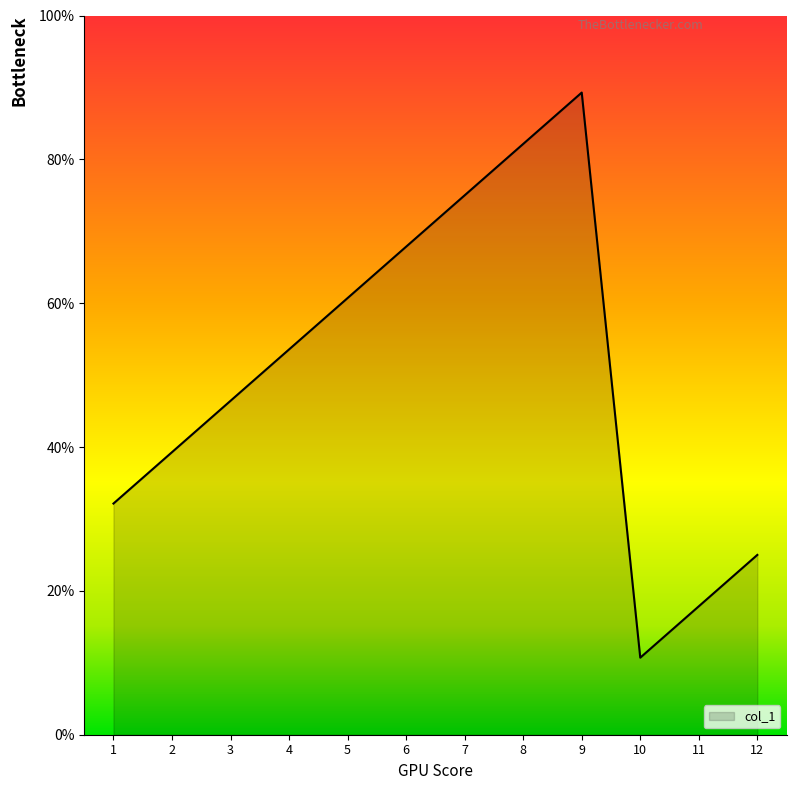

At which category does the data reach its first local peak?

9